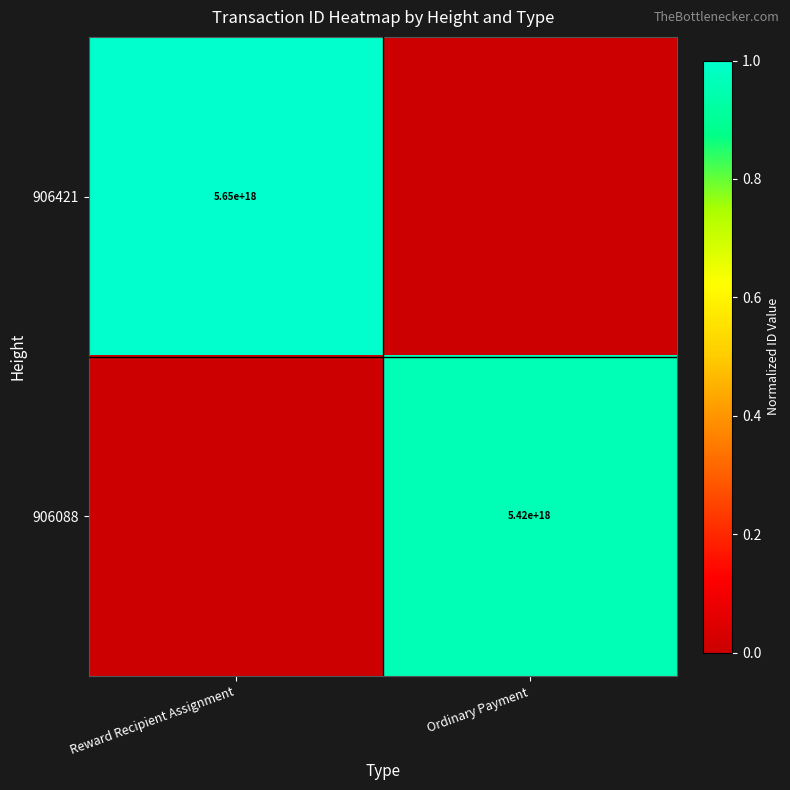

What is the difference between the highest and lowest values at Ordinary Payment?

1.0